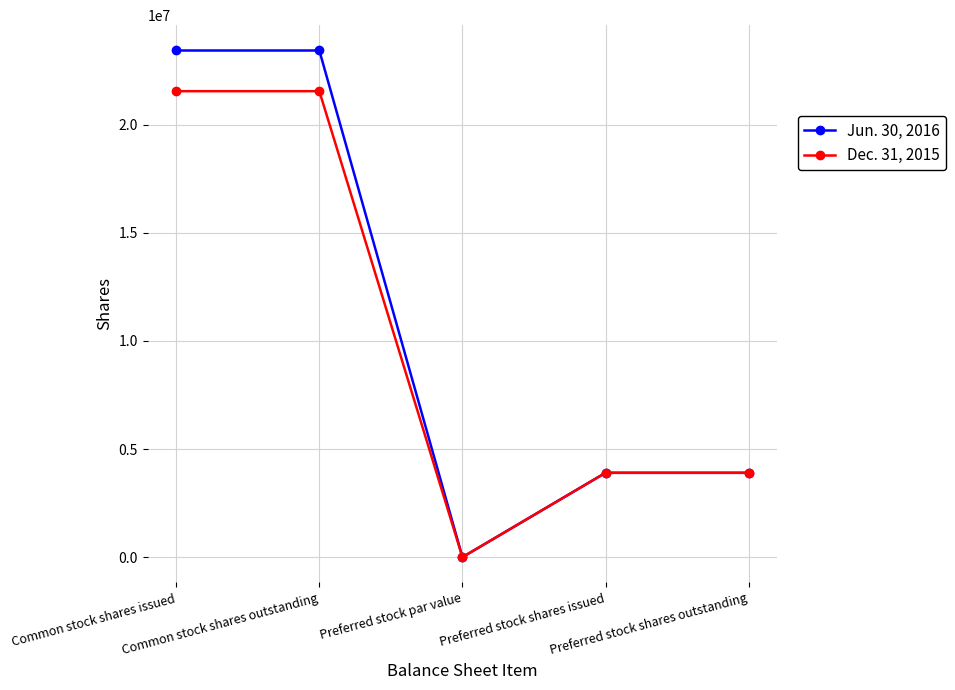

What is the maximum value shown in the chart?

23432923